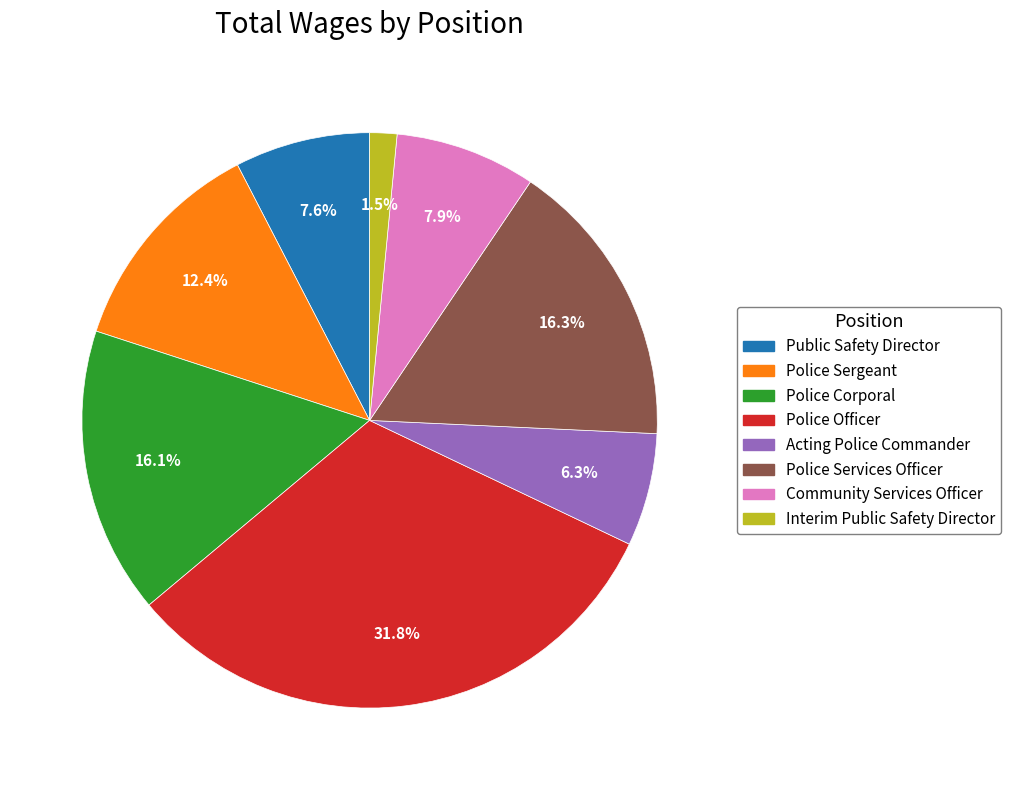

To the nearest percent, what is the combined percentage of Community Services Officer and Public Safety Director?

16%